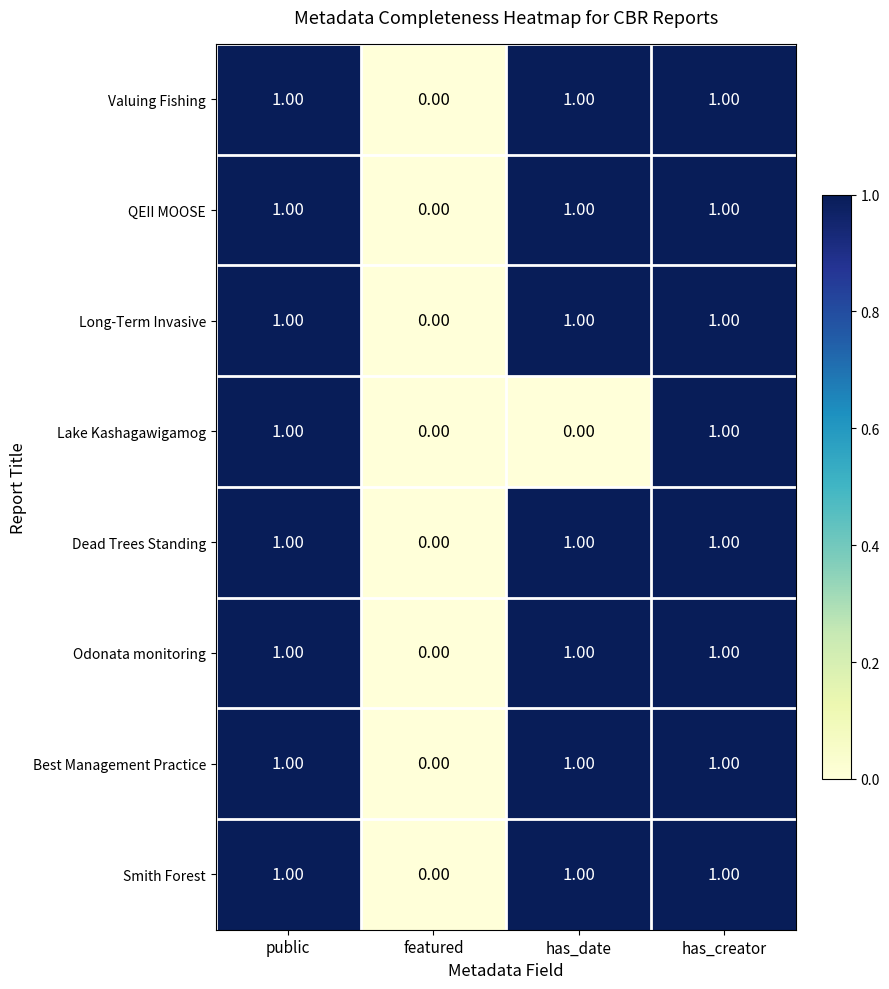

Where is Best Management Practice nearest to the value 0?

featured